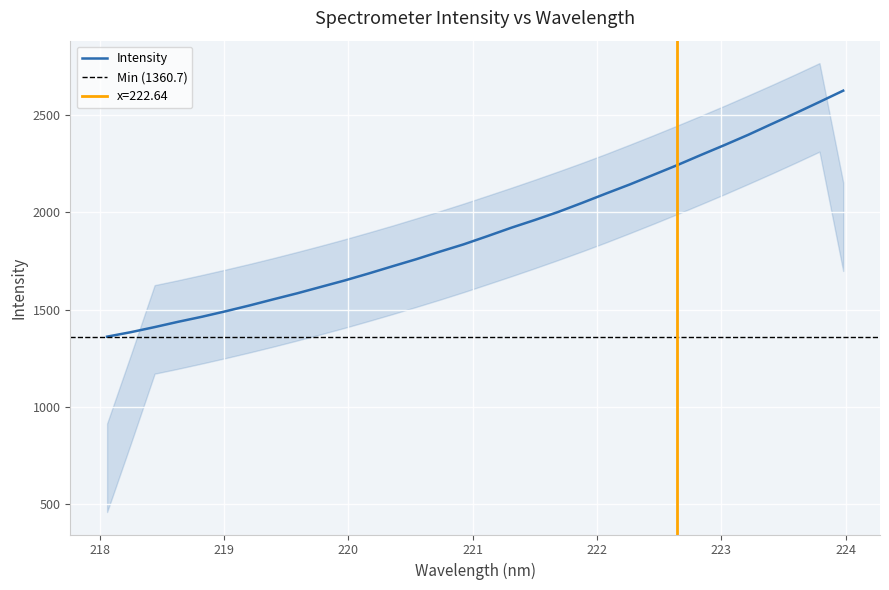

Which has a higher value, 221.3083 or 219.0156?

221.3083